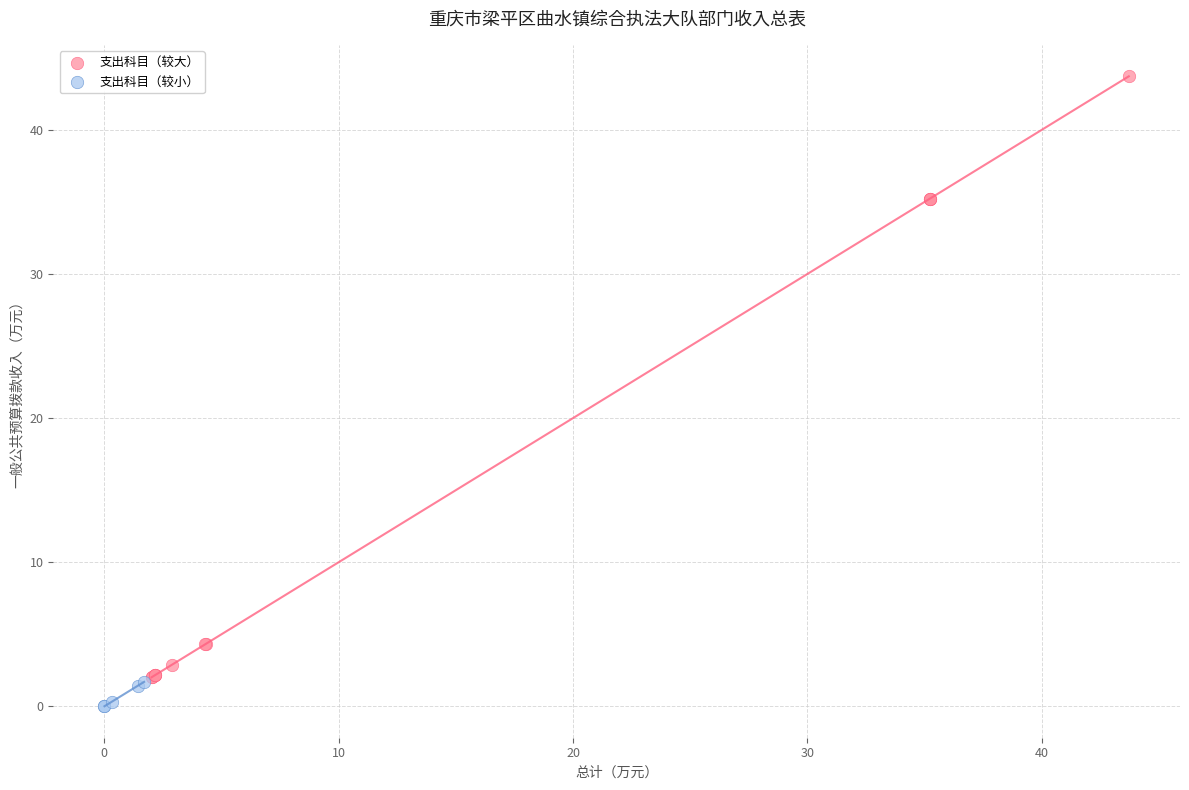

Which series reaches the minimum Y coordinate?

支出科目（较小）